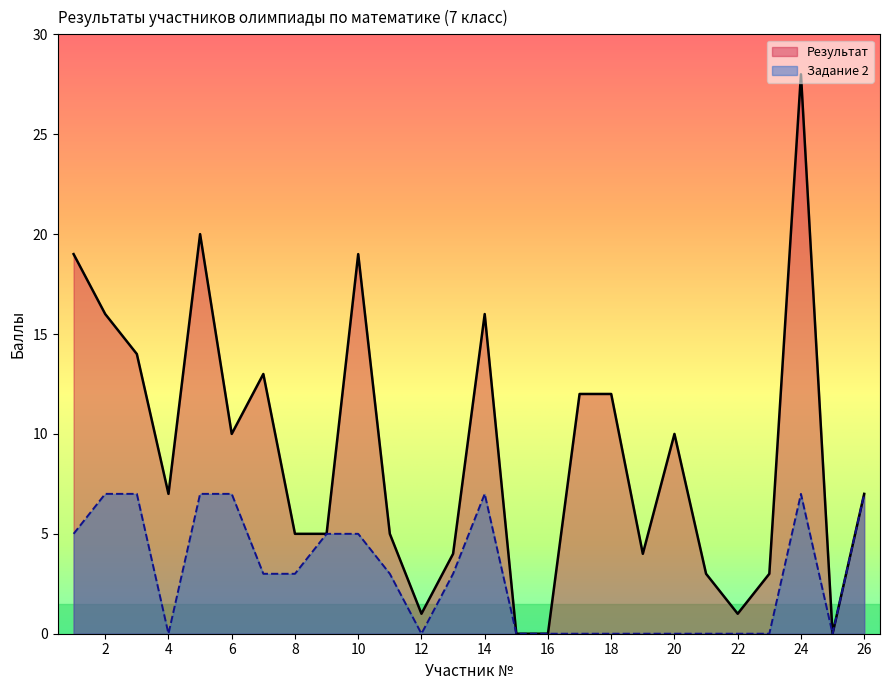

Rank the series at 23 from highest to lowest value.

Результат, Задание 2